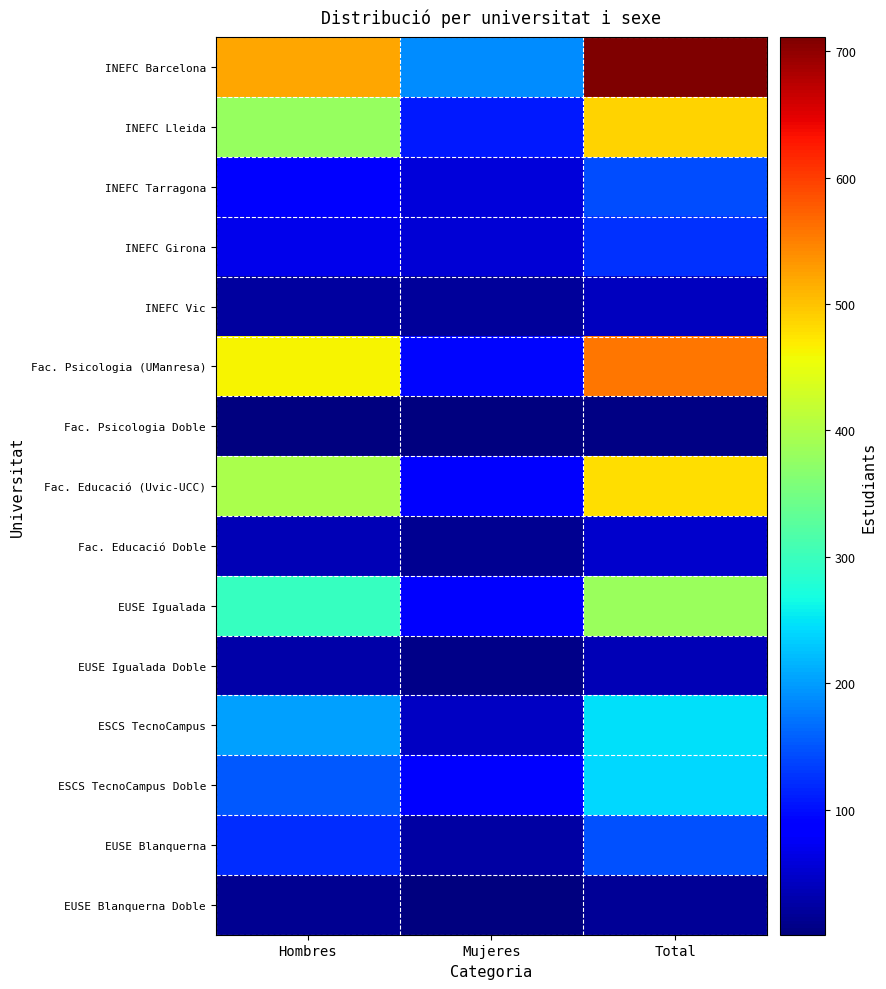

At how many categories does at least one series exceed 413?

2